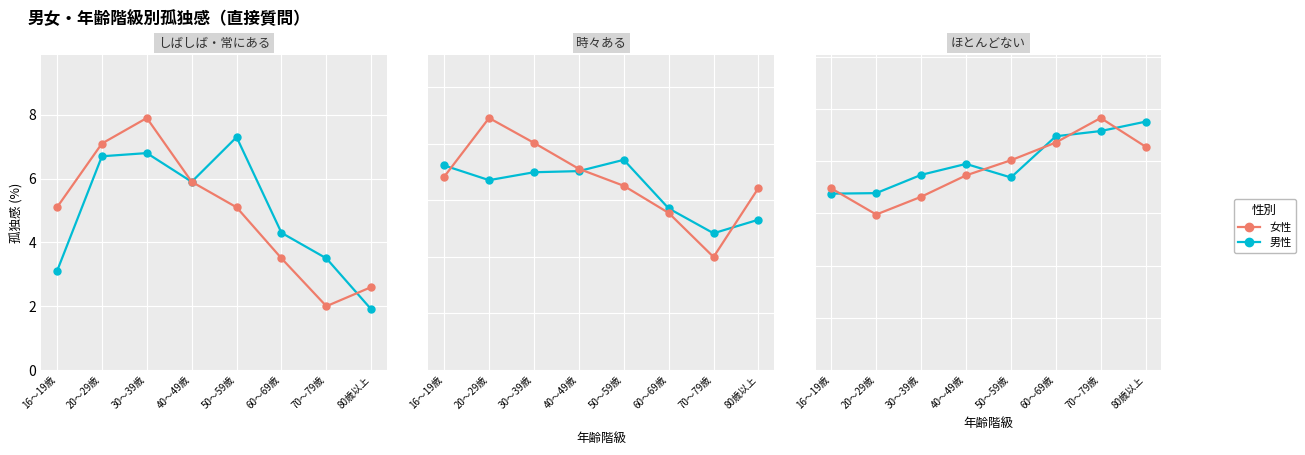

Reading left to right, extract all data points from this chart.

男性: 16～19歳=33.8	20～29歳=33.9	30～39歳=37.4	40～49歳=39.5	50～59歳=36.9	60～69歳=44.8	70～79歳=45.8	80歳以上=47.6
女性: 16～19歳=34.8	20～29歳=29.8	30～39歳=33.2	40～49歳=37.3	50～59歳=40.2	60～69歳=43.6	70～79歳=48.3	80歳以上=42.8